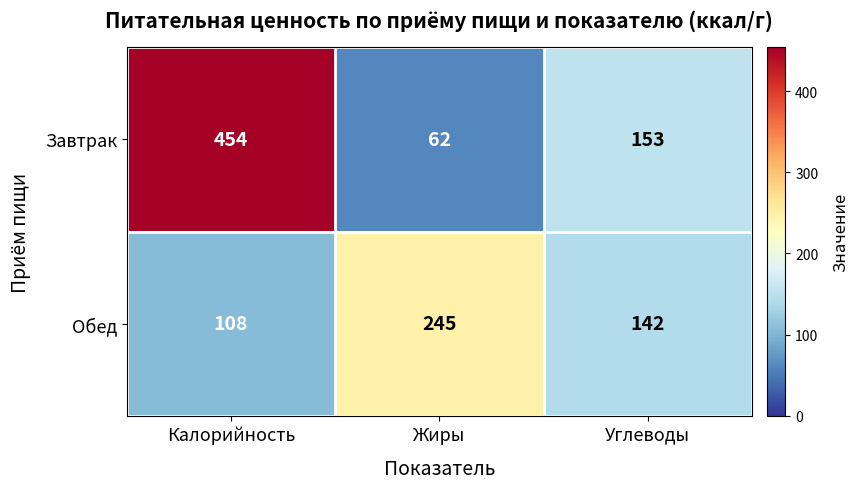

Rank the series by their maximum value, from highest to lowest.

Завтрак, Обед